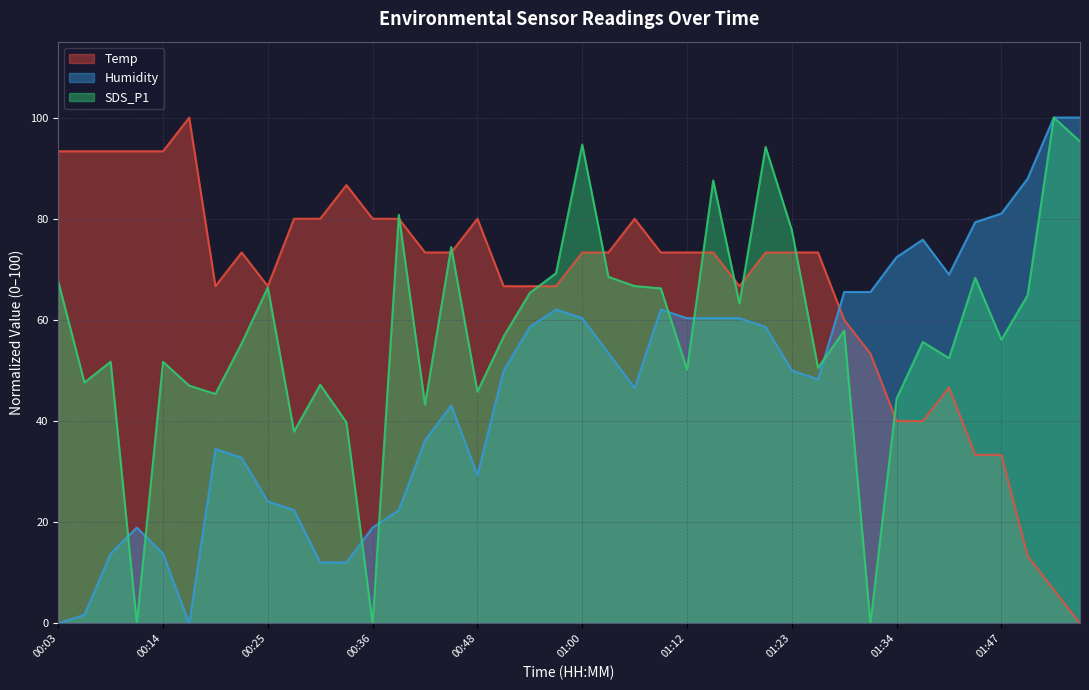

After their last crossing, which series has the higher values: Temp or Humidity?

Humidity